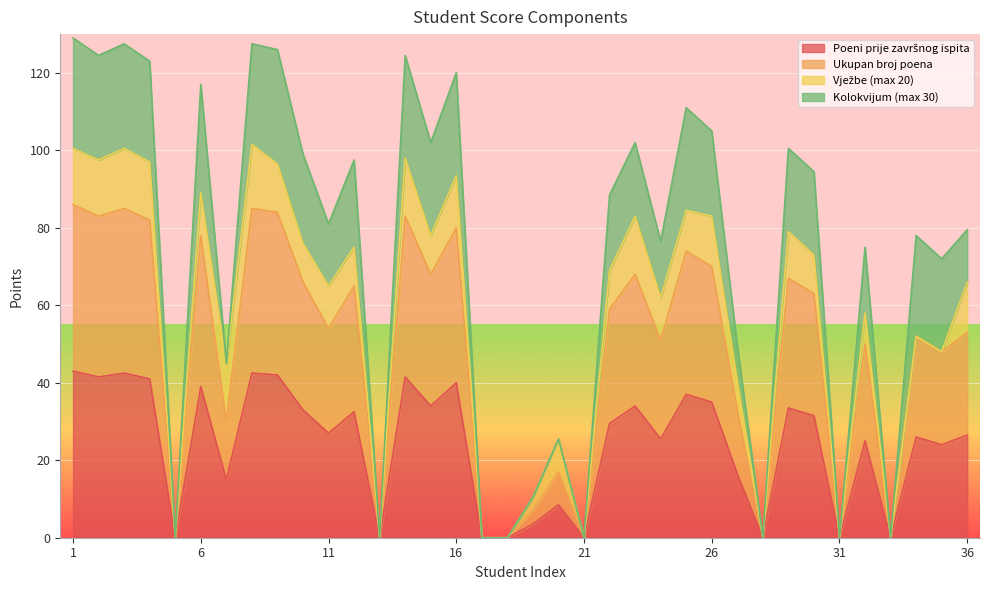

At which category does the chart reach its minimum across all series?

5